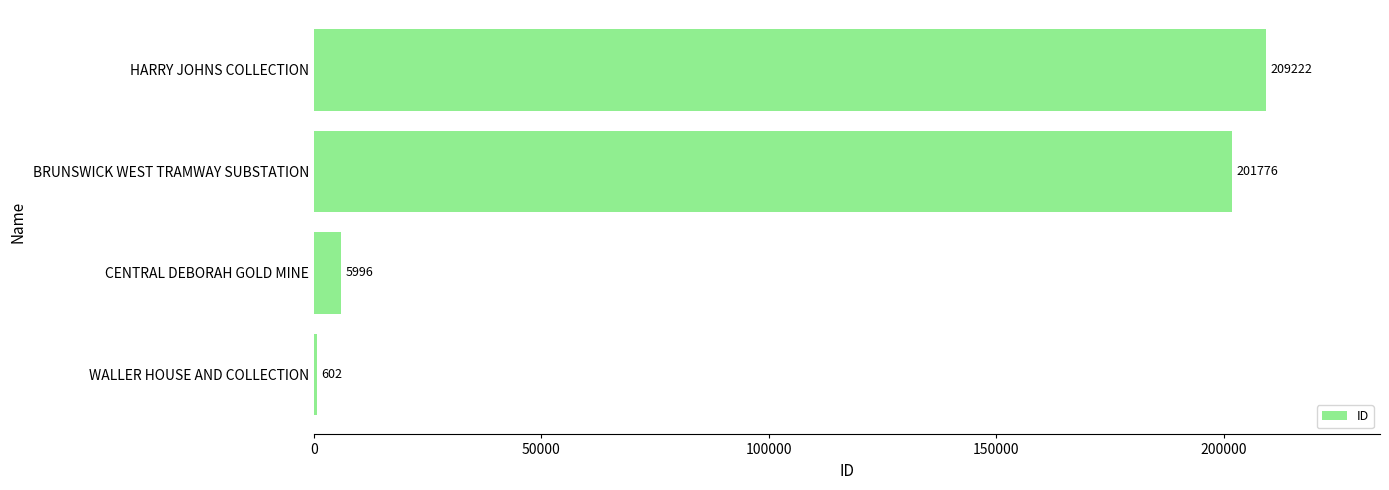

True or false: the data shows 201776 at BRUNSWICK WEST TRAMWAY SUBSTATION.

True